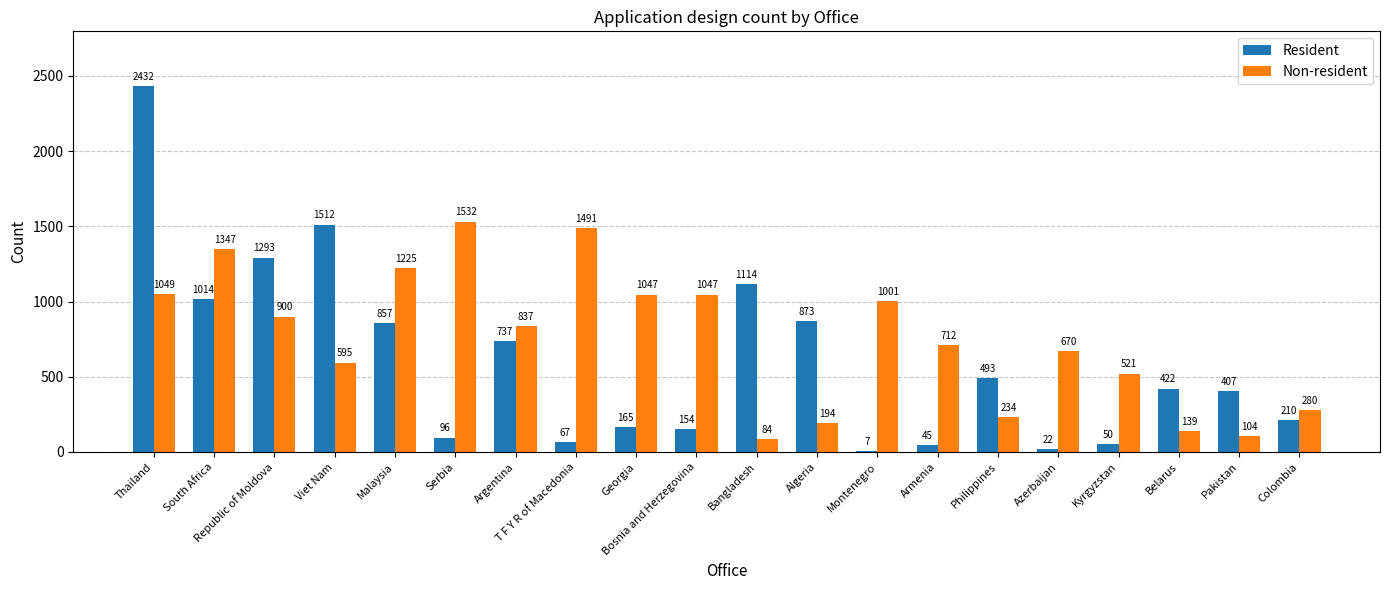

Reading right to left, what are all the values shown in this chart?

Resident: Colombia=210	Pakistan=407	Belarus=422	Kyrgyzstan=50	Azerbaijan=22	Philippines=493	Armenia=45	Montenegro=7	Algeria=873	Bangladesh=1114	Bosnia and Herzegovina=154	Georgia=165	T F Y R of Macedonia=67	Argentina=737	Serbia=96	Malaysia=857	Viet Nam=1512	Republic of Moldova=1293	South Africa=1014	Thailand=2432
Non-resident: Colombia=280	Pakistan=104	Belarus=139	Kyrgyzstan=521	Azerbaijan=670	Philippines=234	Armenia=712	Montenegro=1001	Algeria=194	Bangladesh=84	Bosnia and Herzegovina=1047	Georgia=1047	T F Y R of Macedonia=1491	Argentina=837	Serbia=1532	Malaysia=1225	Viet Nam=595	Republic of Moldova=900	South Africa=1347	Thailand=1049